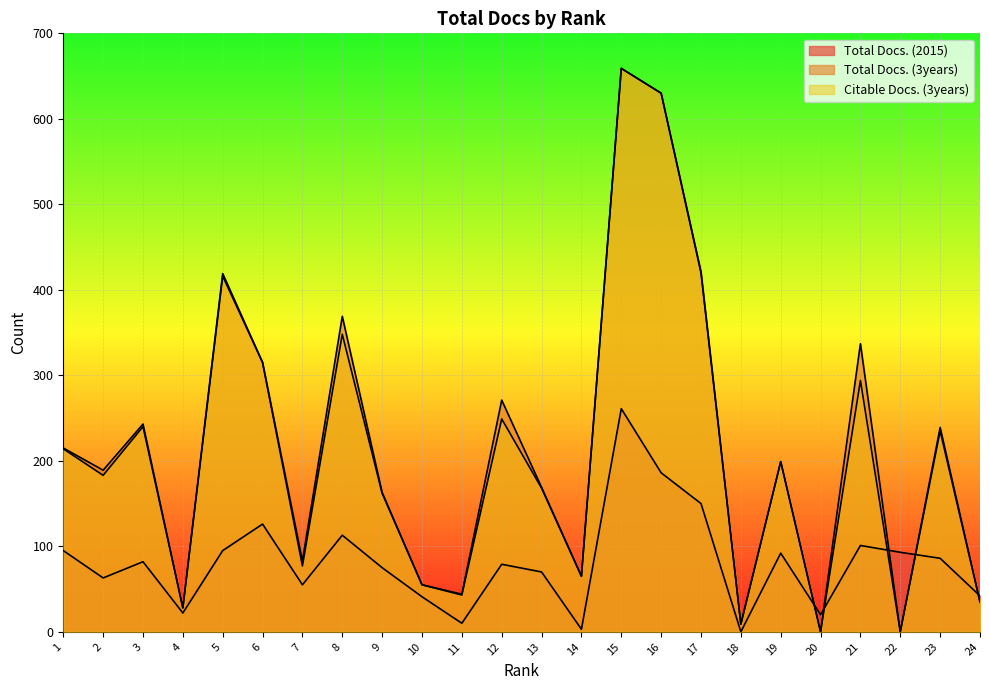

What is the sum of the Total Docs. (3years) values at 1 and 12?

486